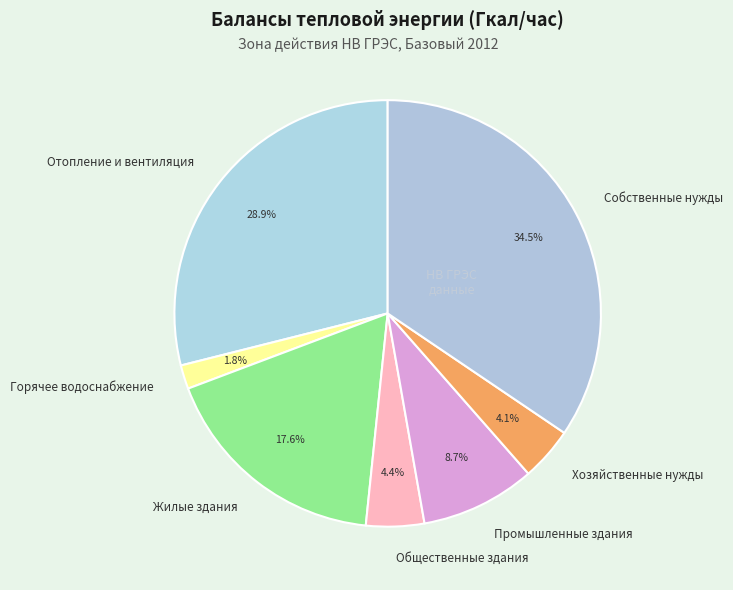

Does any single category account for the majority?

No